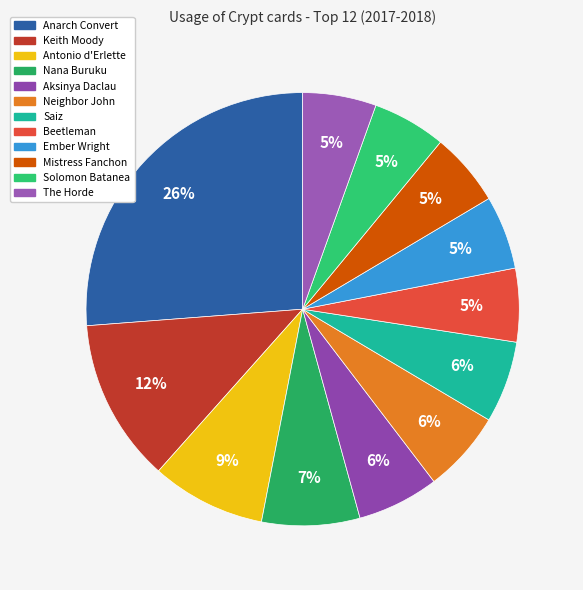

What is the change in value from Saiz to Ember Wright?

-1